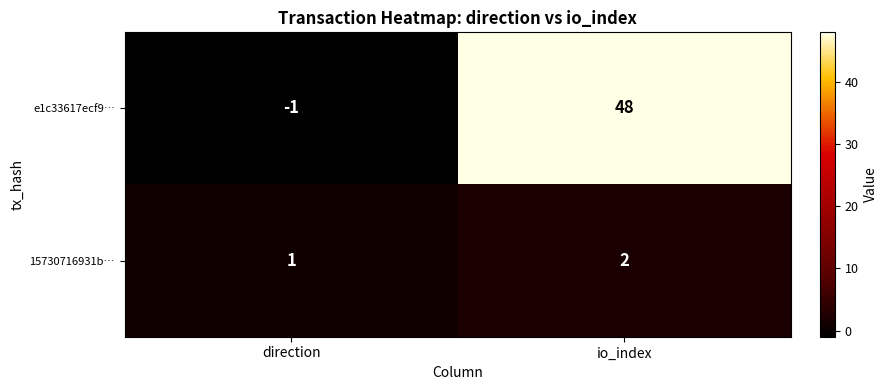

At which label is 15730716931b… closest to 1?

direction